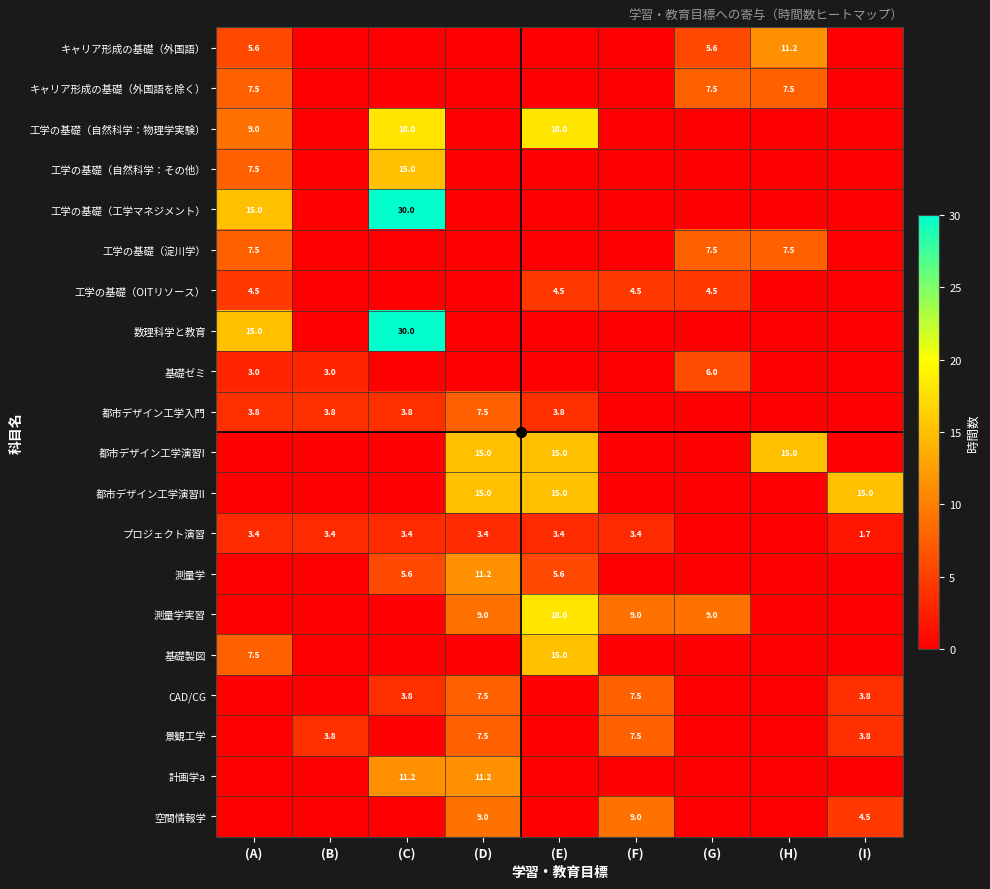

At which category is the sum across all series the highest?

(C)